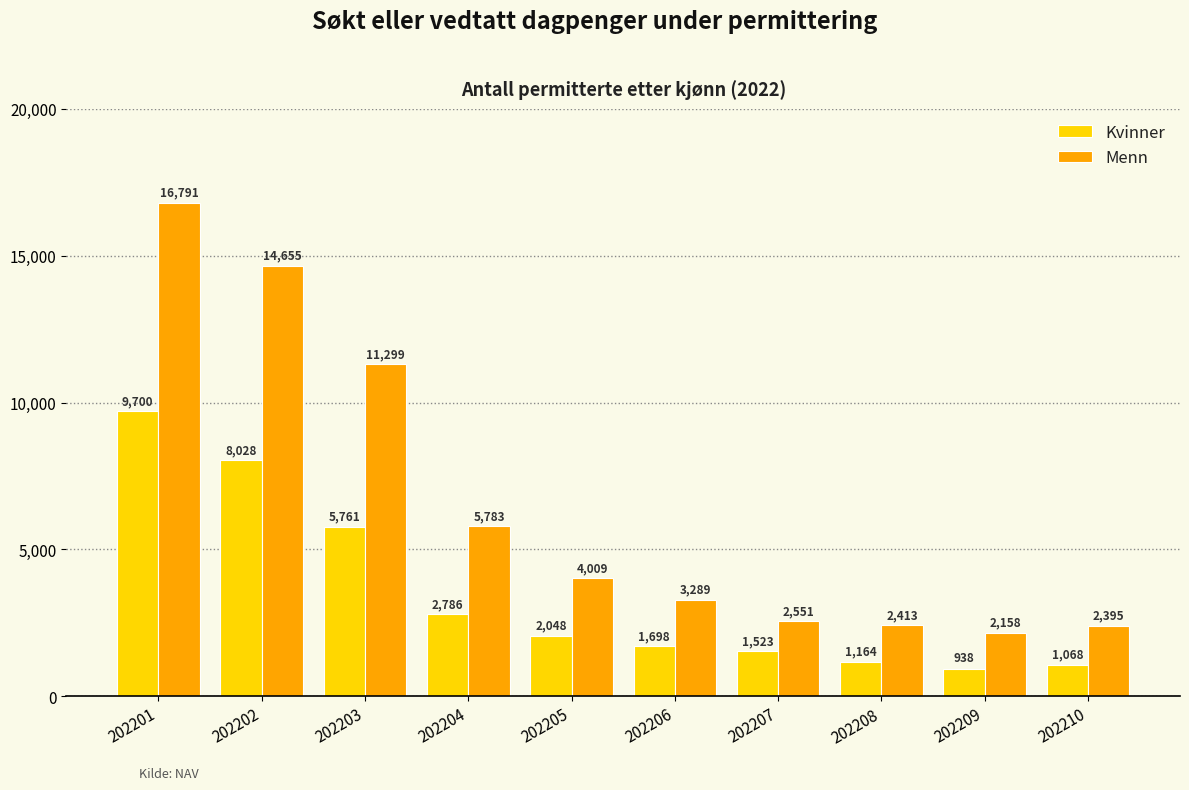

Rank the series by their average value, from highest to lowest.

Menn, Kvinner